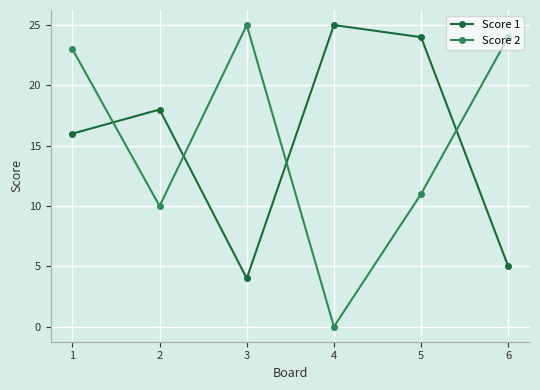

List the labels in order of Score 1 value, largest first.

4, 5, 2, 1, 6, 3